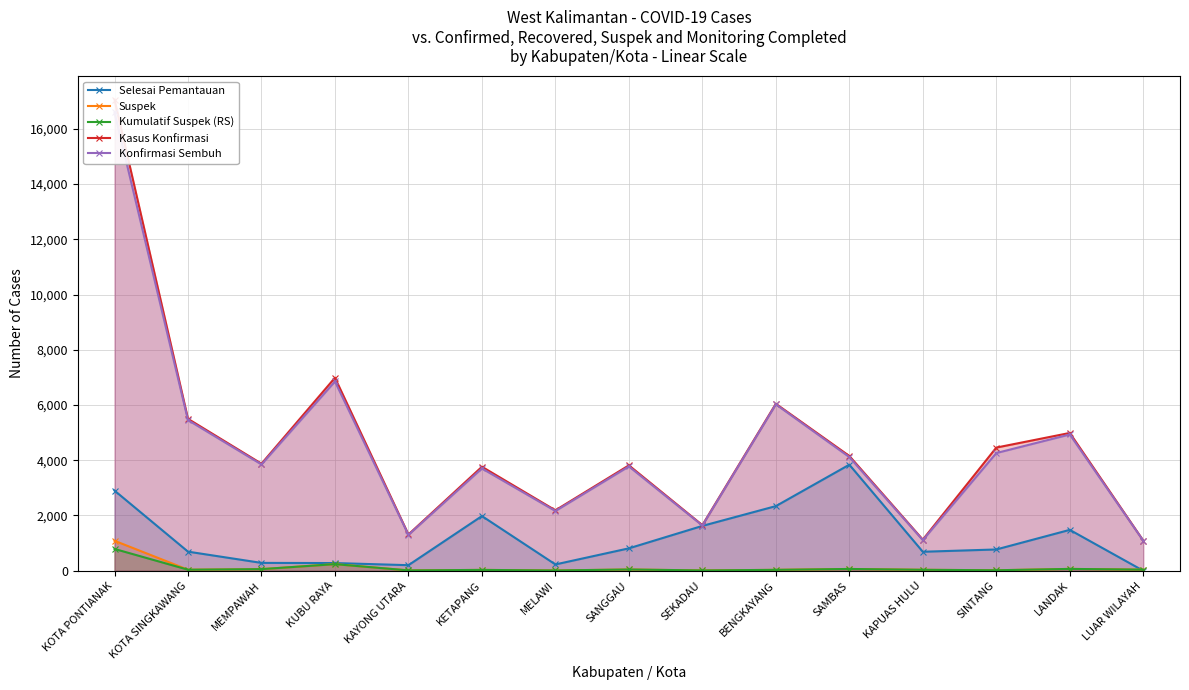

What is the difference between the maximum and minimum values in the Selesai Pemantauan series?

3840